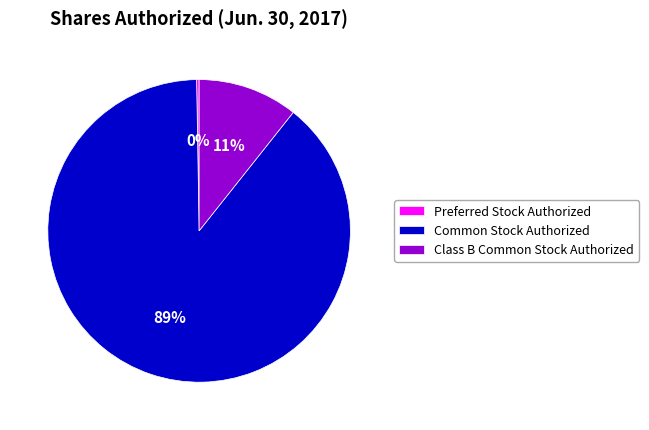

Is it true that Class B Common Stock Authorized is 1% of the pie?

False